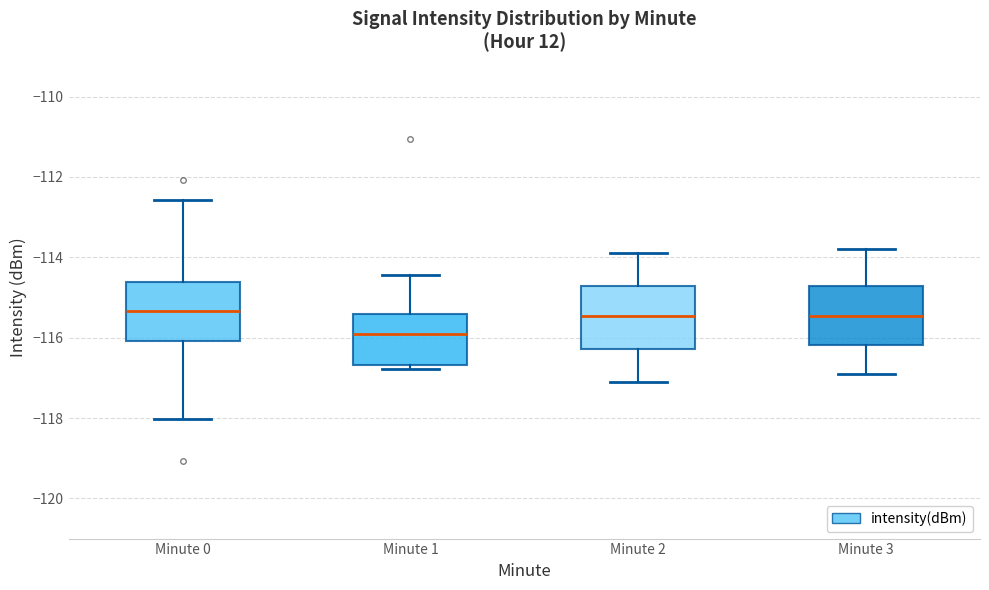

Which box's median line is the lowest?

Minute 1